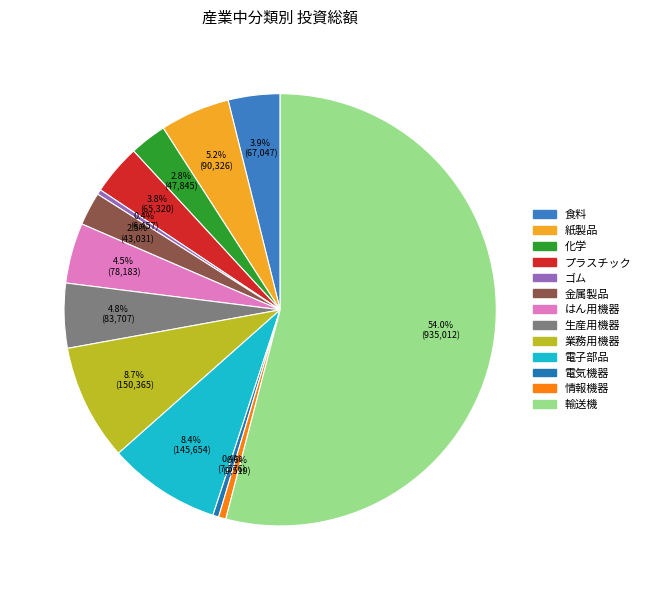

Which has a higher value, 業務用機器 or 電子部品?

業務用機器